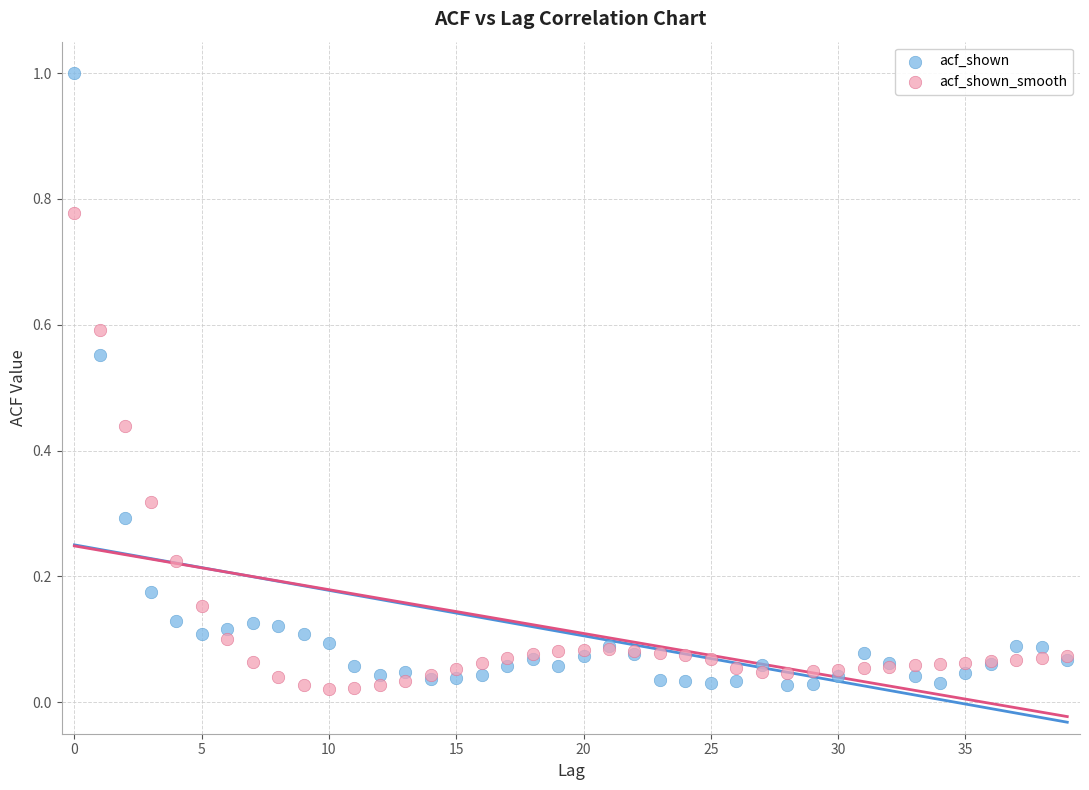

Which series has the widest spread of Y values?

acf_shown